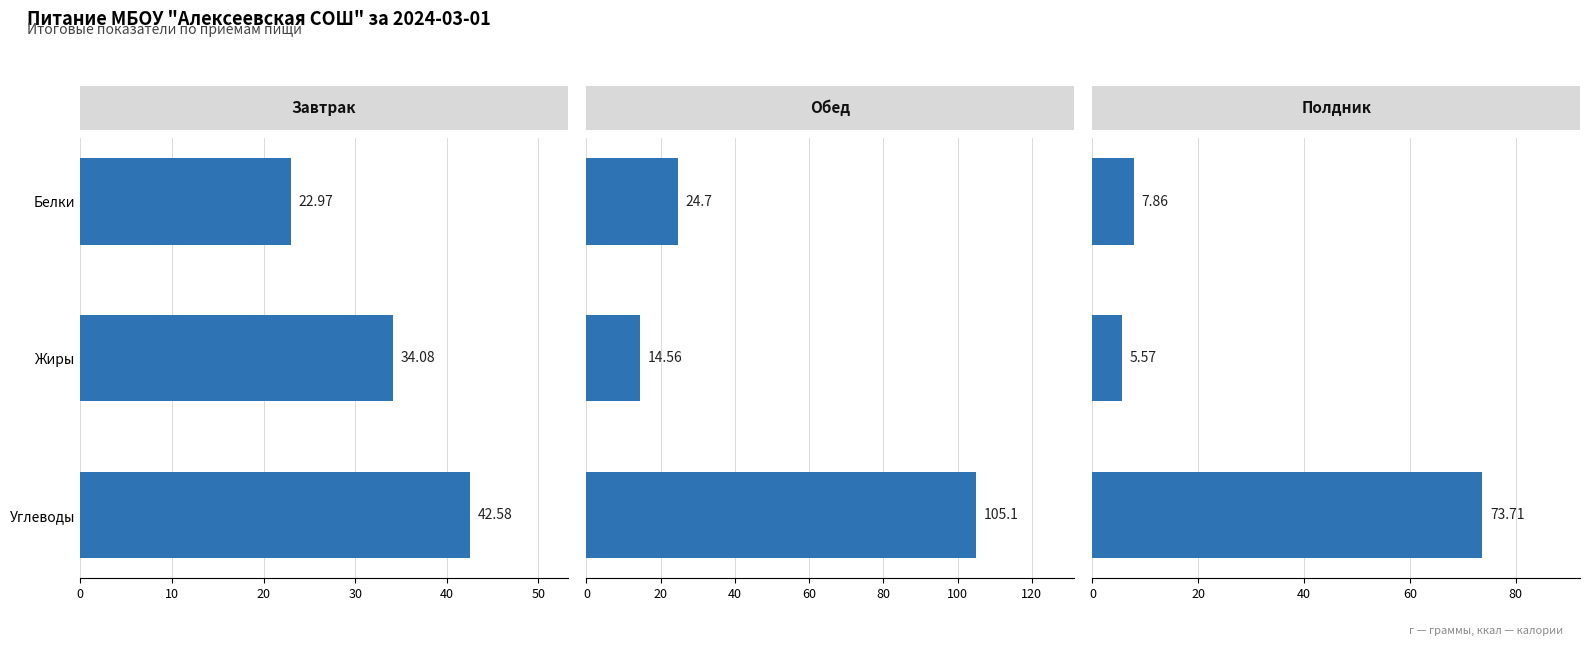

The Обед series shows 33.3 at Белки. True or false?

False